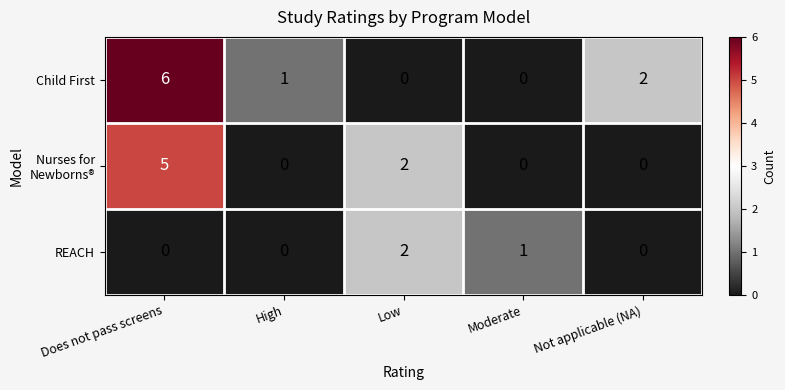

What is the spread (max minus min) of values at Does not pass screens?

6